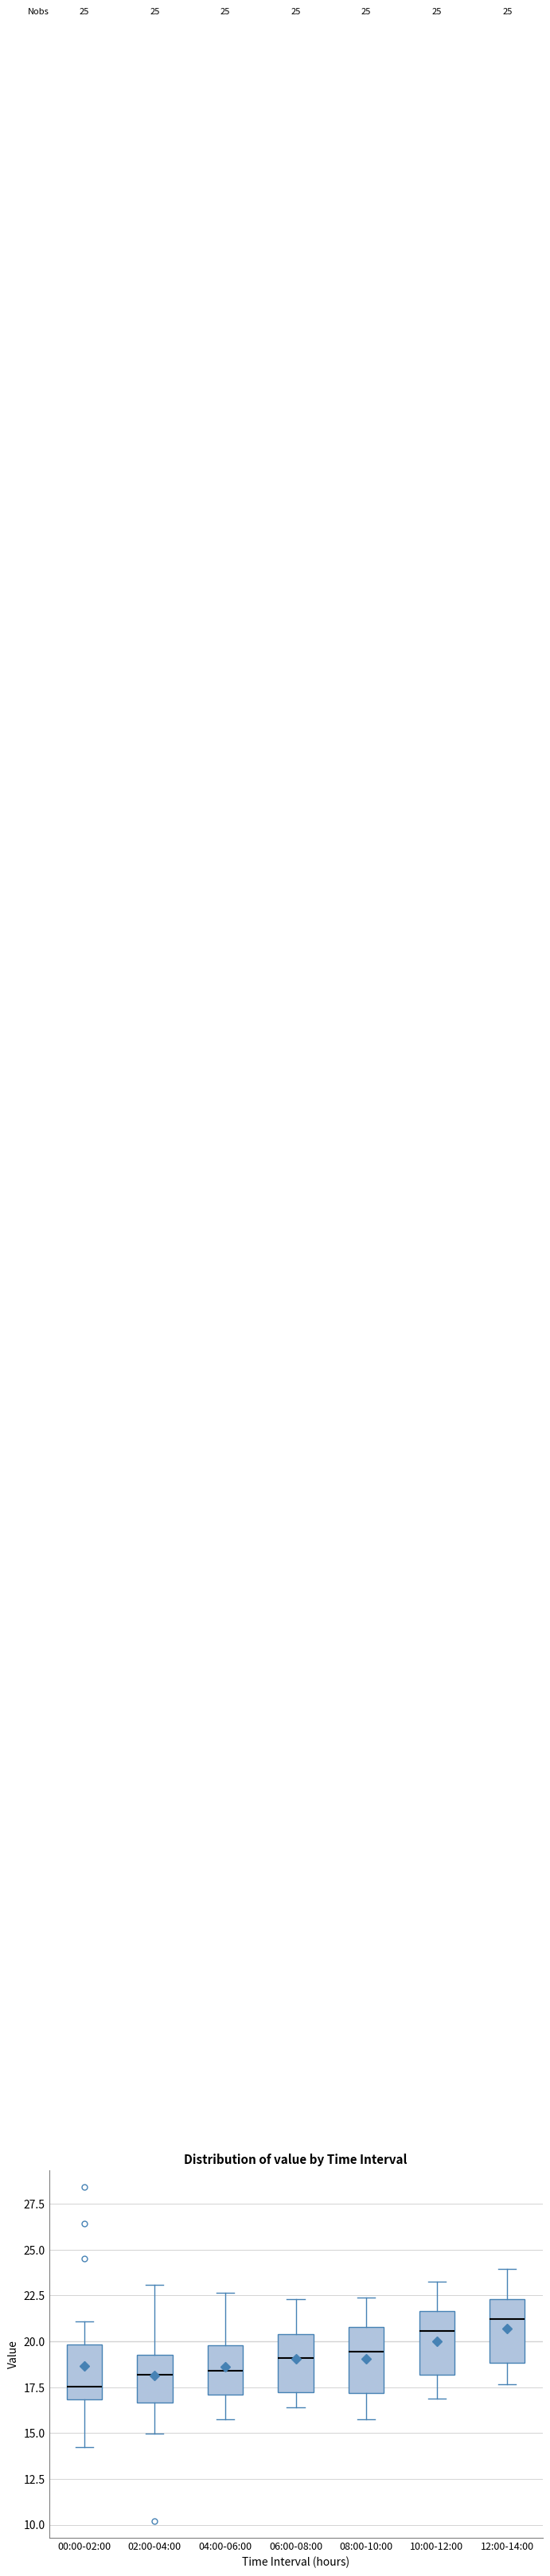

Reading left to right, transcribe this box plot: for each box, give where its median line is, the range the box spans, and where its two whiskers end, as read against the y-axis. The values are not printed on the chart, so give them approximately, as read against the axis.

00:00-02:00: median 17.5, box 17.0 to 20.0, whiskers 14.5 to 21.0
02:00-04:00: median 18.0, box 16.5 to 19.5, whiskers 15.0 to 23.0
04:00-06:00: median 18.5, box 17.0 to 20.0, whiskers 16.0 to 22.5
06:00-08:00: median 19.0, box 17.5 to 20.5, whiskers 16.5 to 22.5
08:00-10:00: median 19.5, box 17.0 to 21.0, whiskers 16.0 to 22.5
10:00-12:00: median 20.5, box 18.0 to 21.5, whiskers 17.0 to 23.5
12:00-14:00: median 21.0, box 19.0 to 22.5, whiskers 17.5 to 24.0